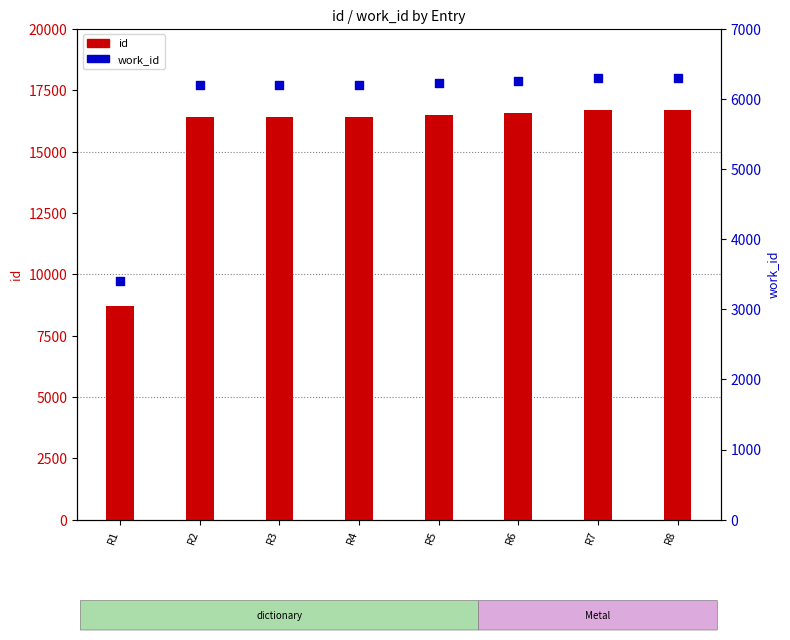

Which series reaches the minimum Y coordinate?

work_id